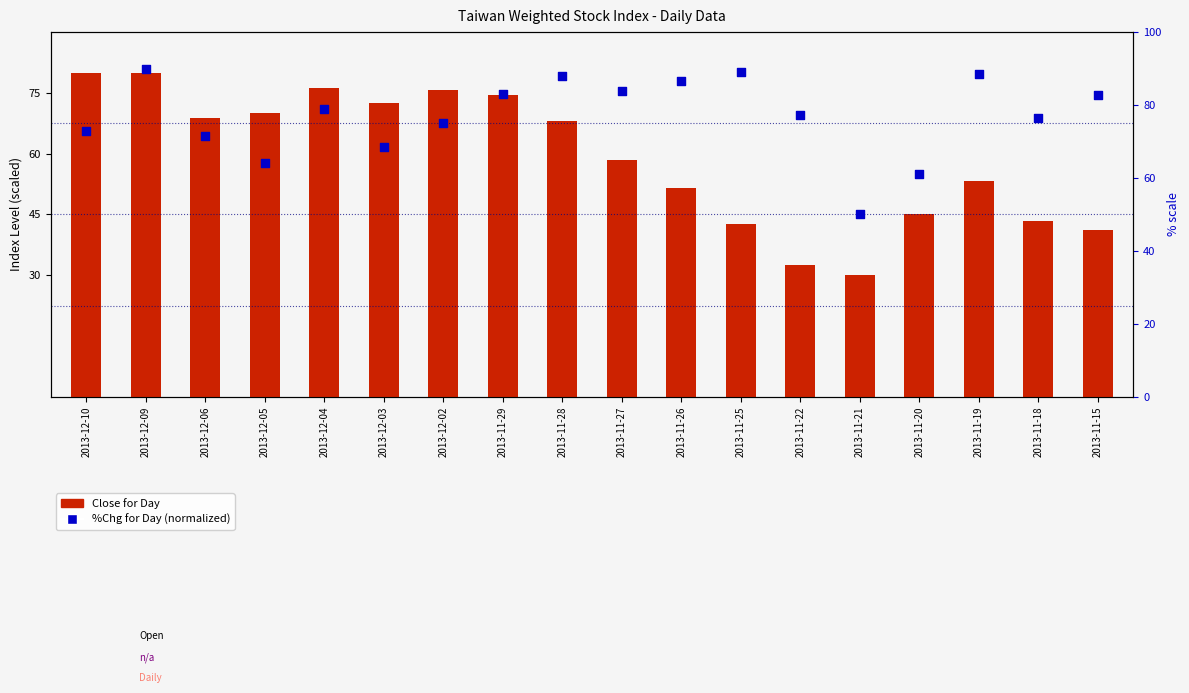

What is the total value across all series at 2013-12-04?

154.9